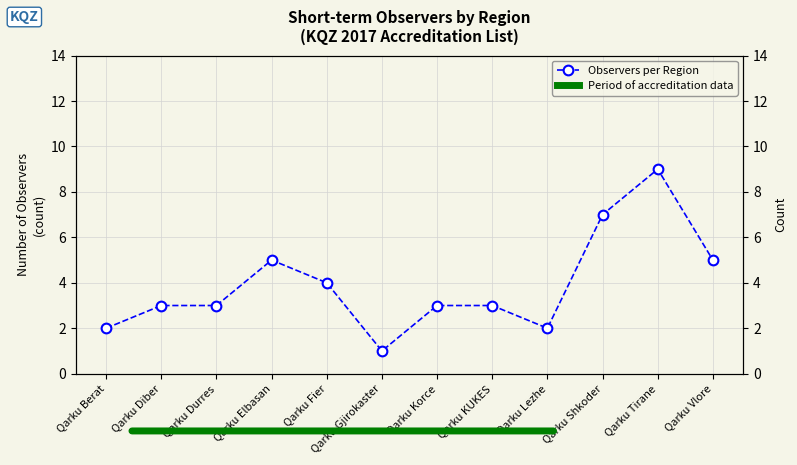

How many data points are above 3?

5